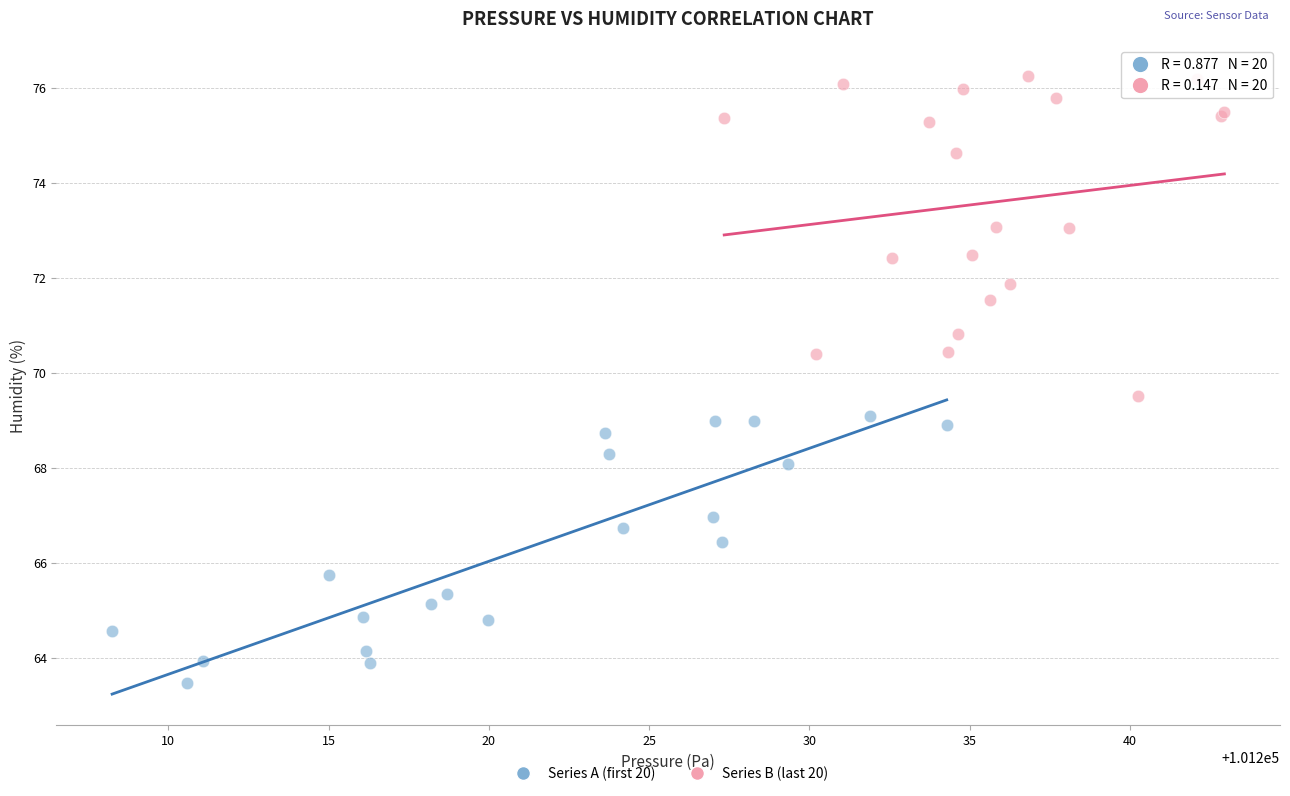

Which series reaches the minimum Y coordinate?

Series A (first 20)